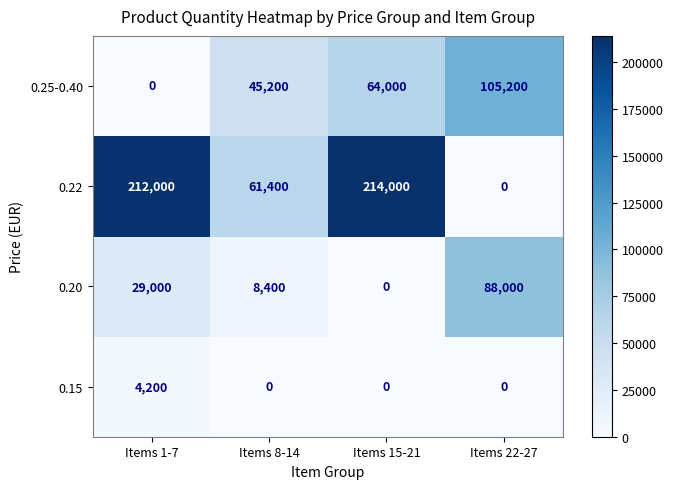

Count the 0.25-0.40 values in the range 45200 to 105200.

3